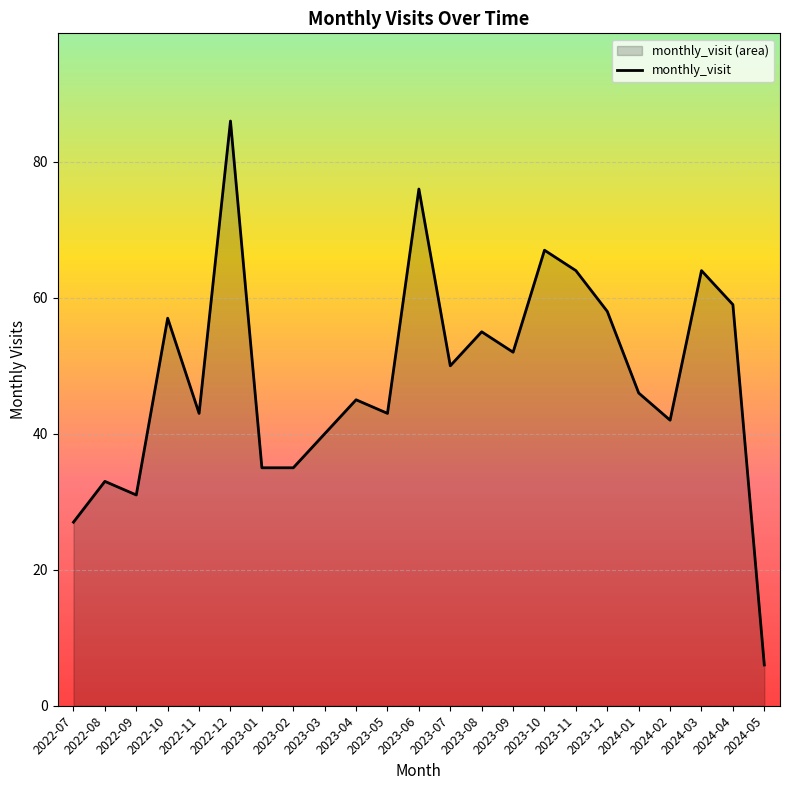

Where is the first local maximum?

2022-08